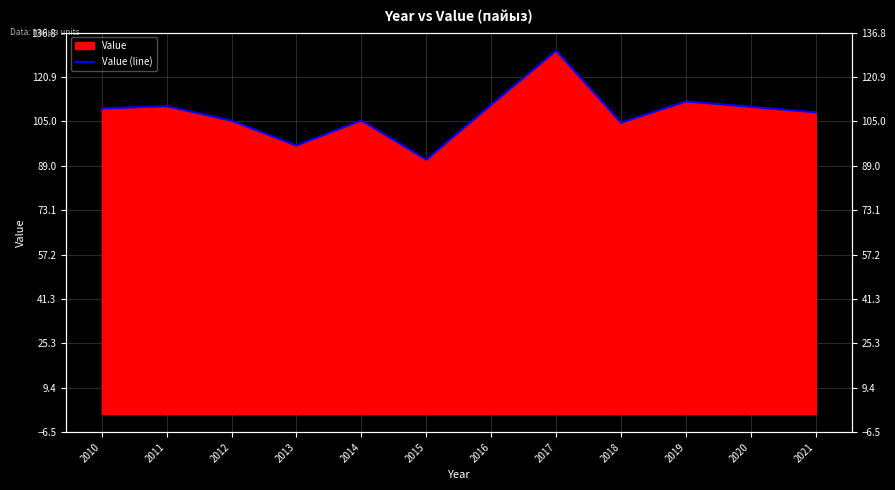

How many points are lower than both their immediate neighbors (excluding endpoints)?

3